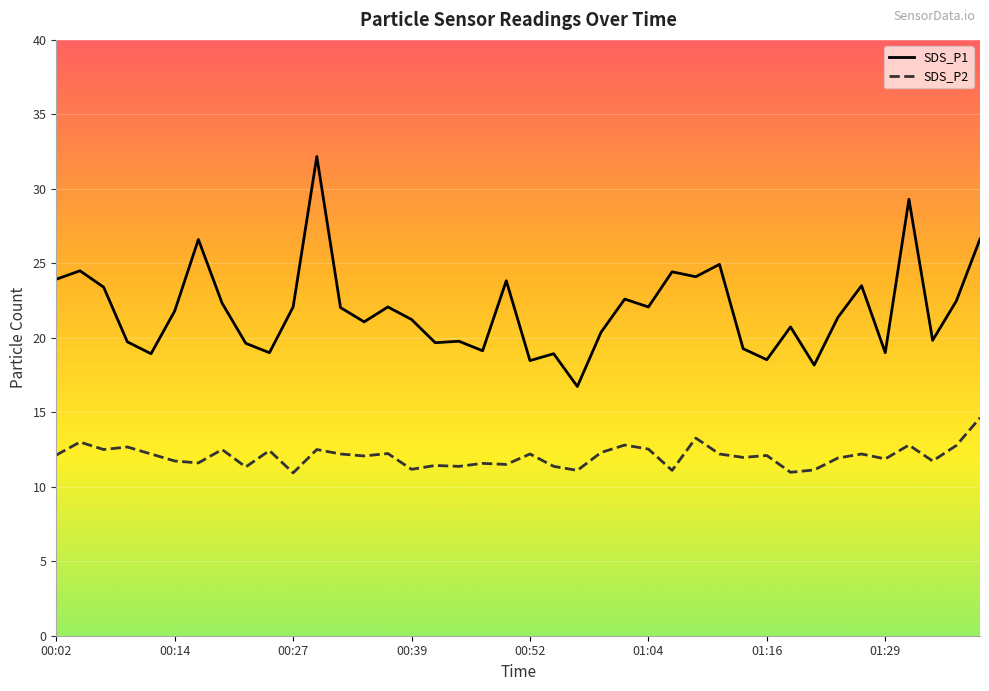

How many values in the SDS_P2 series exceed 12?

22